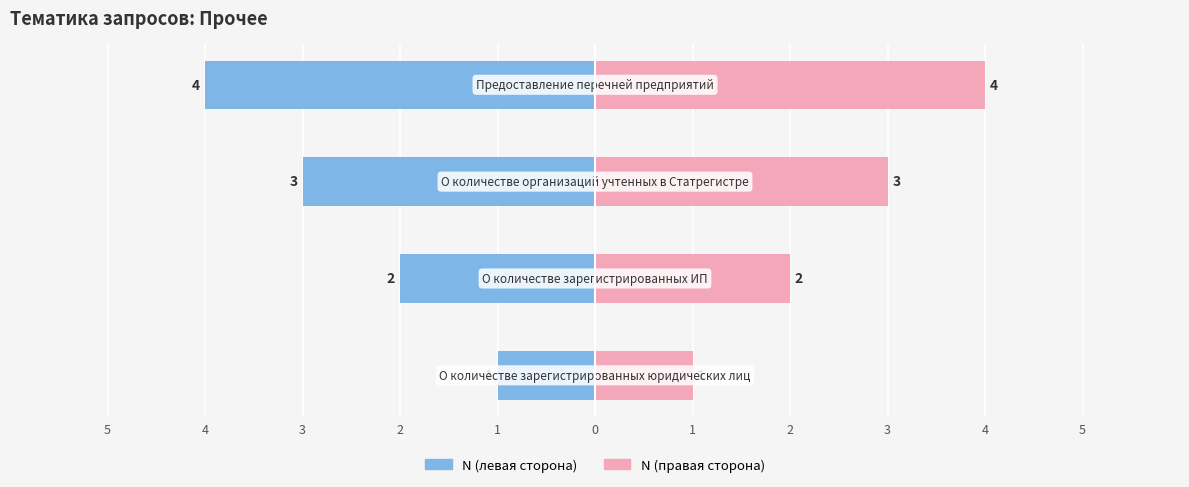

What is the maximum value shown in the chart?

4